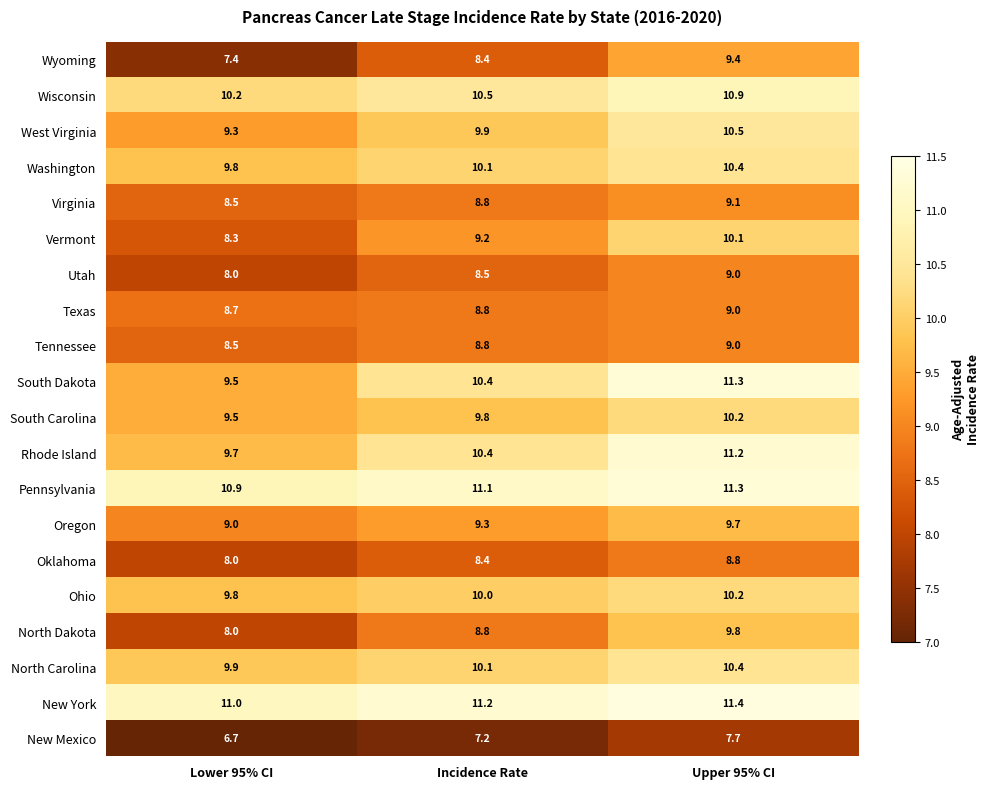

At which category does the chart reach its minimum across all series?

Lower 95% CI